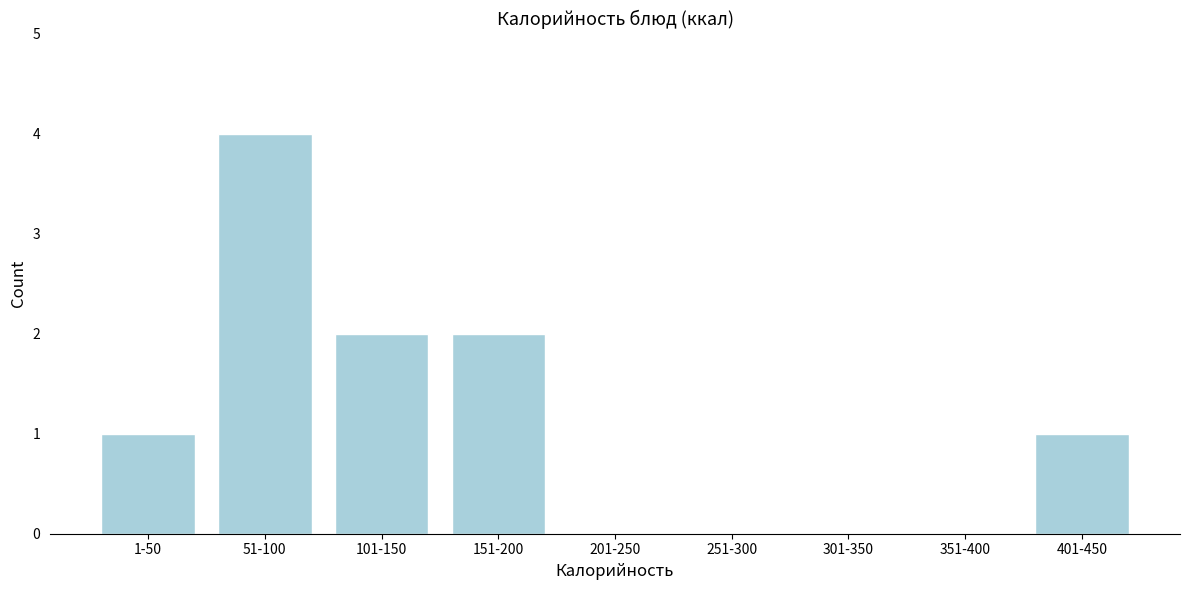

Reading right to left, what are all the values shown in this chart?

401-450=1	351-400=0	301-350=0	251-300=0	201-250=0	151-200=2	101-150=2	51-100=4	1-50=1